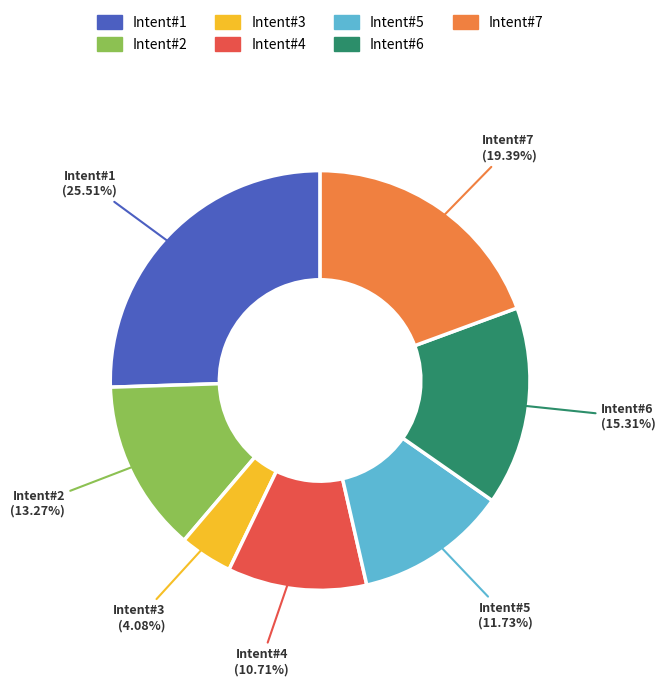

Does any single category account for the majority?

No